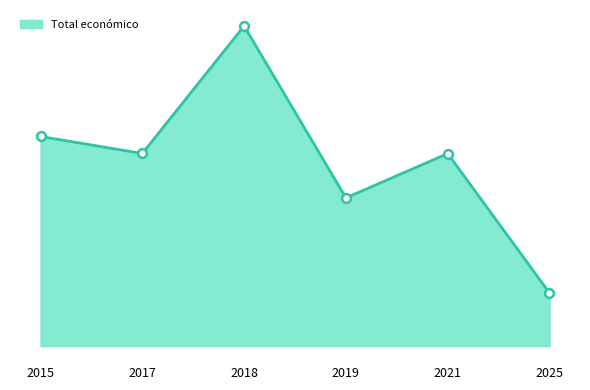

Approximately how many times larger is the value at 2019 compared to 2015?

0.7